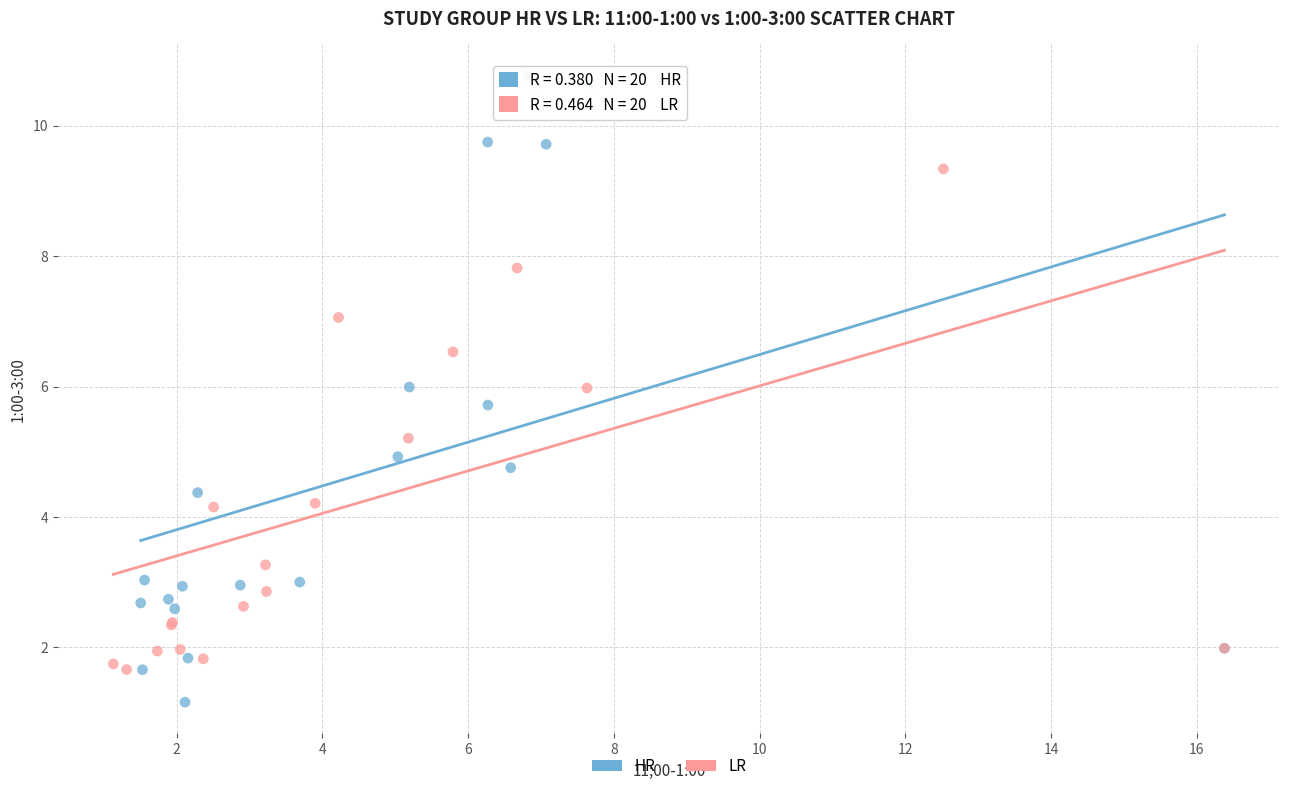

Which series reaches the minimum Y coordinate?

HR